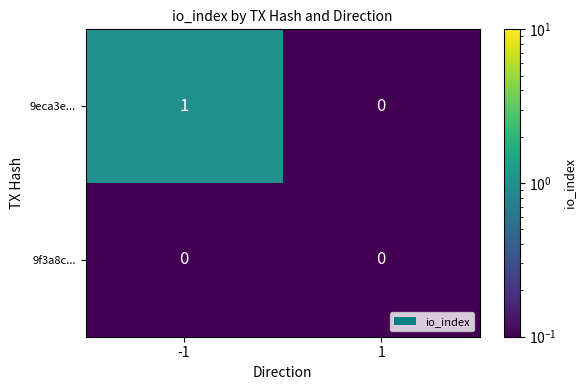

What is the maximum value shown in the chart?

1